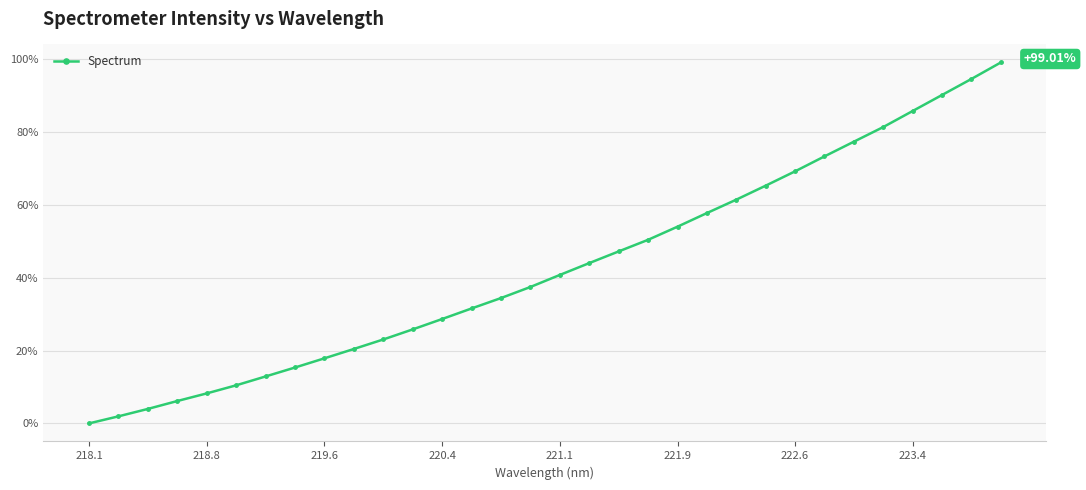

What is the sum of all values?

1368.9